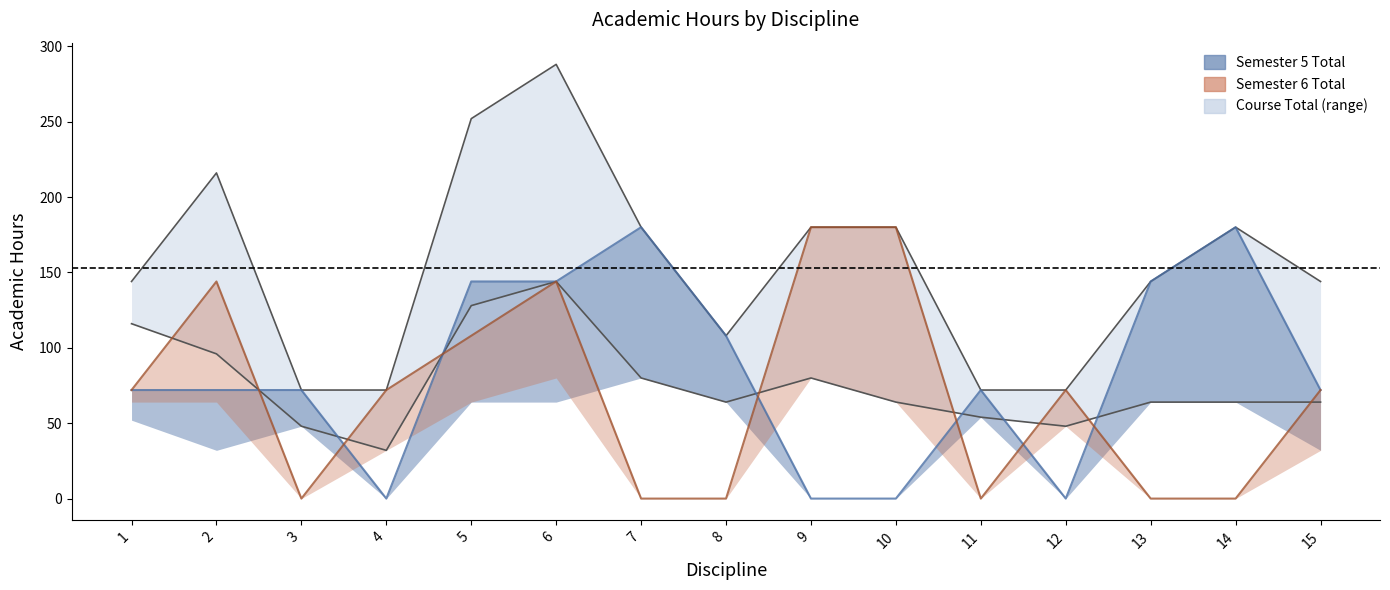

The Semester 5 Contact series shows 48 at 3. True or false?

True